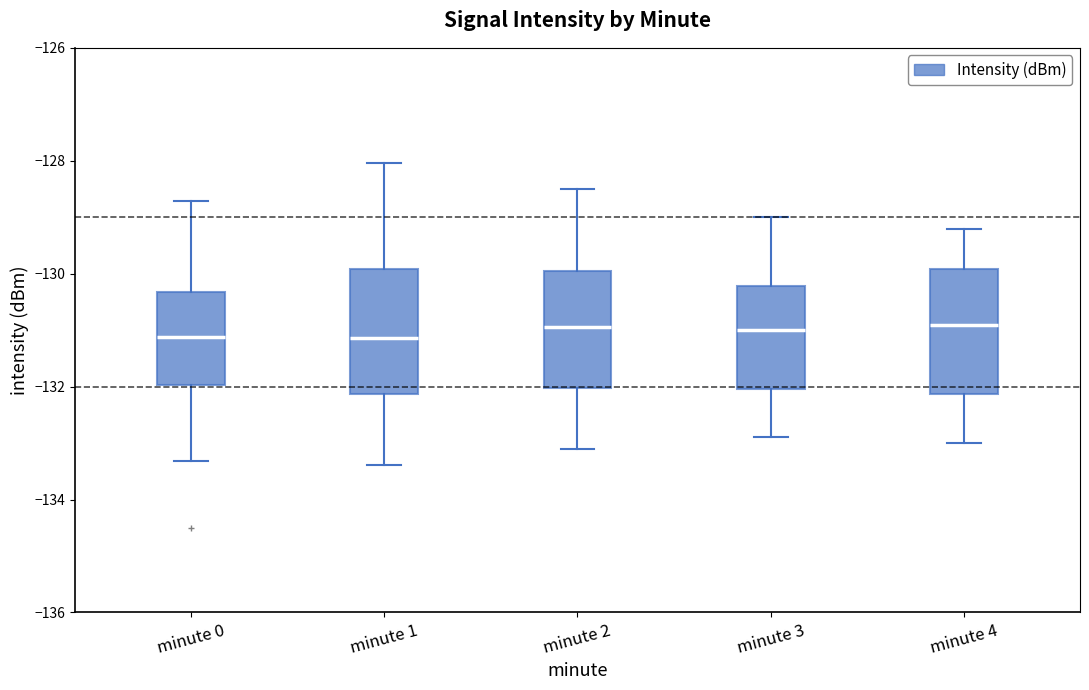

Reading left to right, read every box against the y-axis: the position of its median line, the range the box covers, and the ends of its whiskers. The values are not printed on the chart, so give them approximately, as read against the axis.

minute 0: median -131.2, box -132.0 to -130.4, whiskers -133.4 to -128.8
minute 1: median -131.2, box -132.2 to -130.0, whiskers -133.4 to -128.0
minute 2: median -131.0, box -132.0 to -130.0, whiskers -133.0 to -128.4
minute 3: median -131.0, box -132.0 to -130.2, whiskers -132.8 to -129.0
minute 4: median -130.8, box -132.2 to -130.0, whiskers -133.0 to -129.2